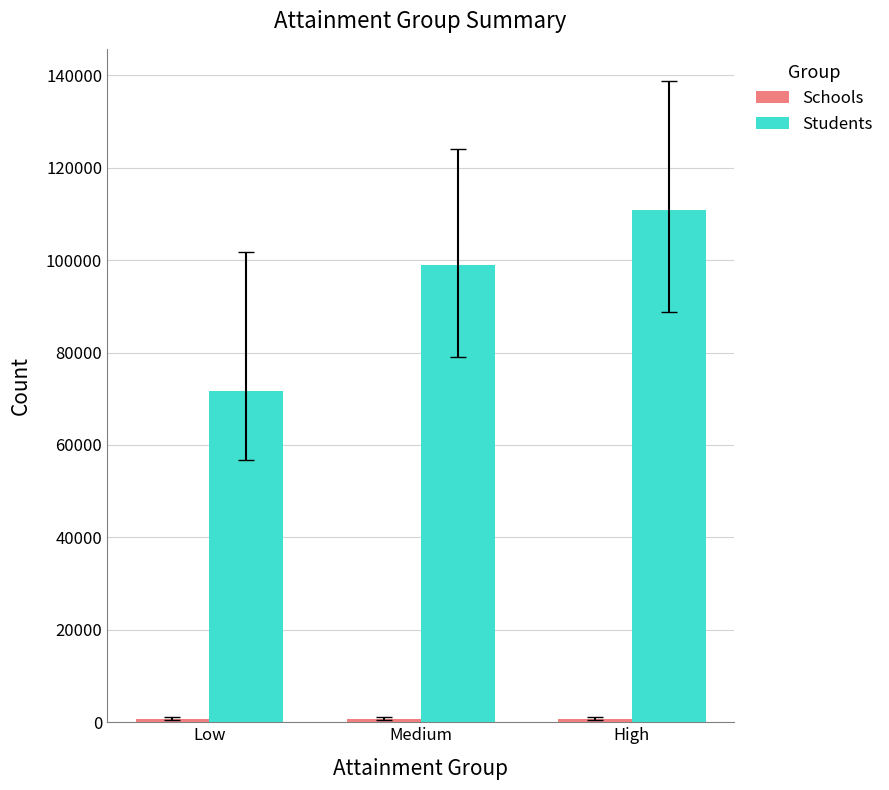

What is the difference between the highest and lowest values at High?

109978